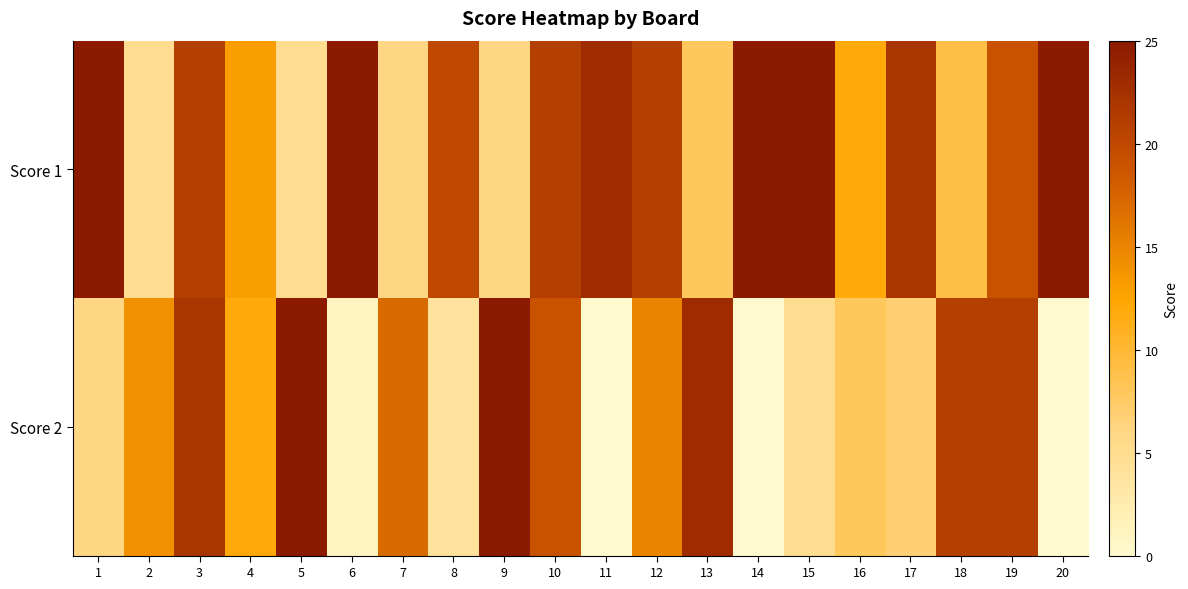

Between 20 and 5, which is larger?

20